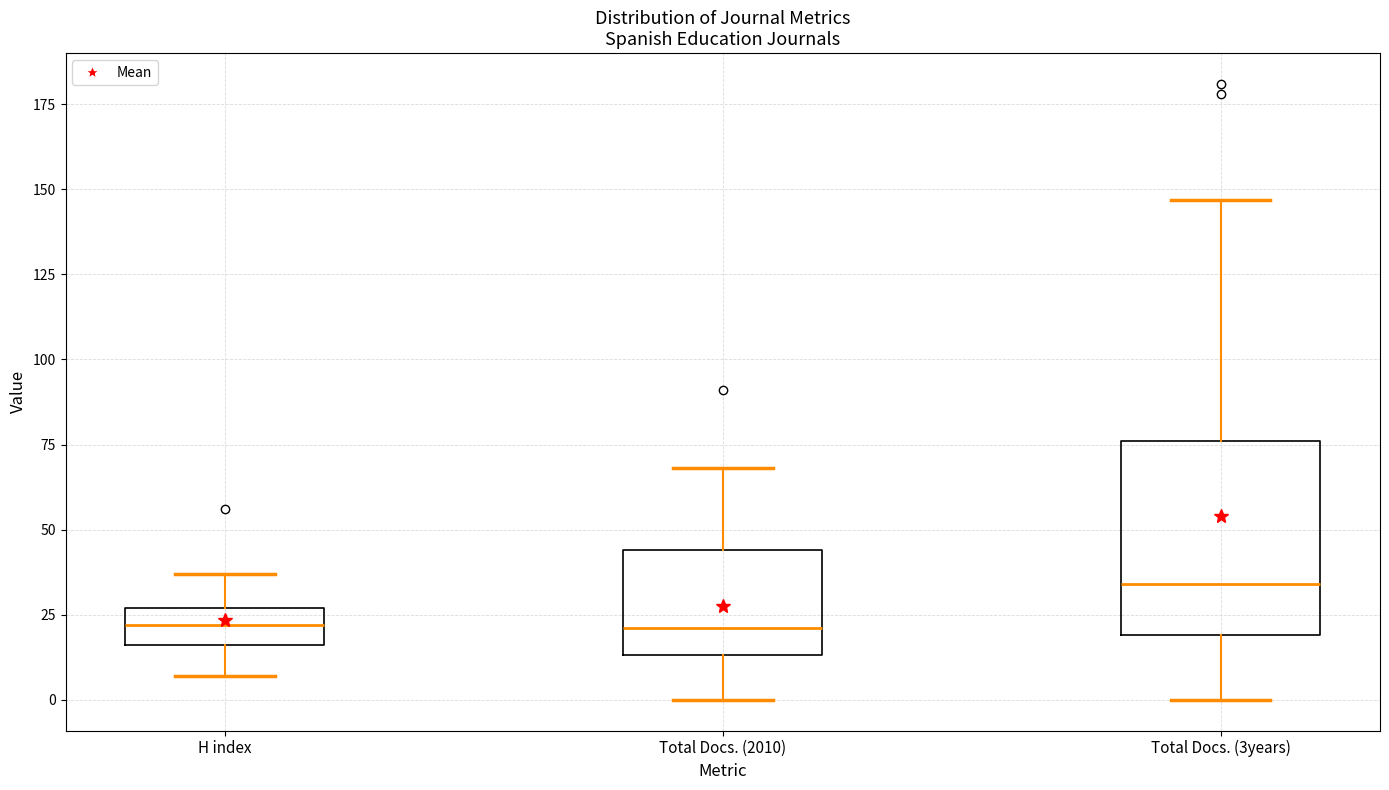

Which box is the tallest, from its lower edge to its upper edge?

Total Docs. (3years)